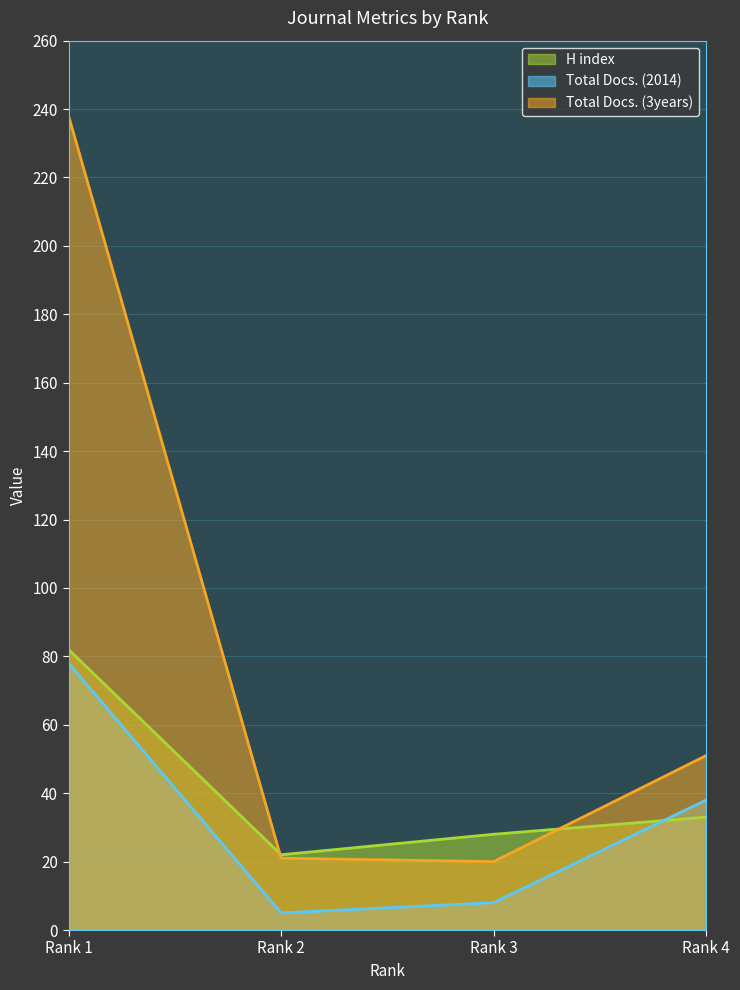

The value of Total Docs. (2014) at Rank 2 is 2. True or false?

False